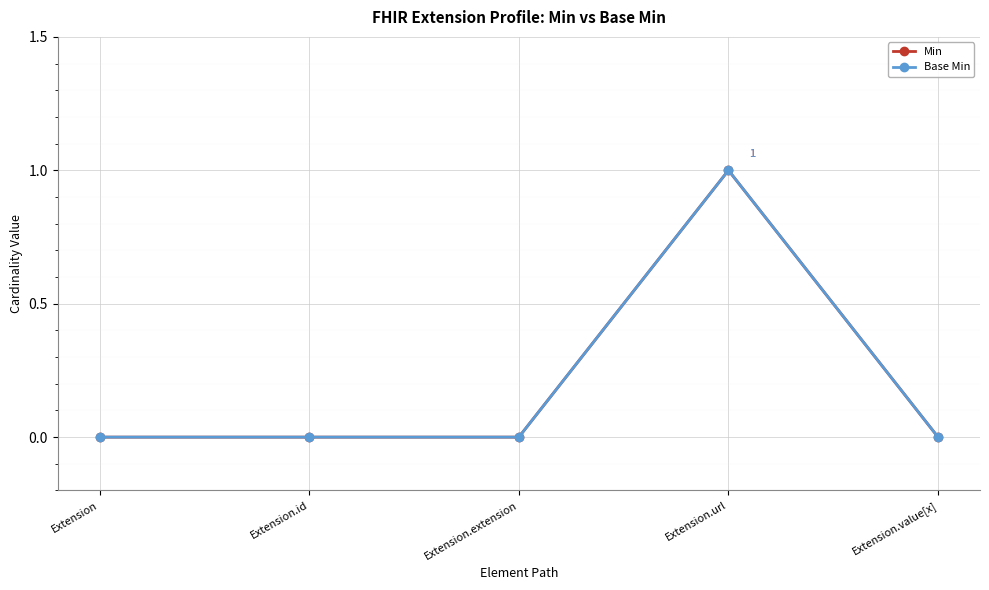

Is the value of Base Min at Extension.value[x] greater than the value of Min at Extension.value[x]?

No